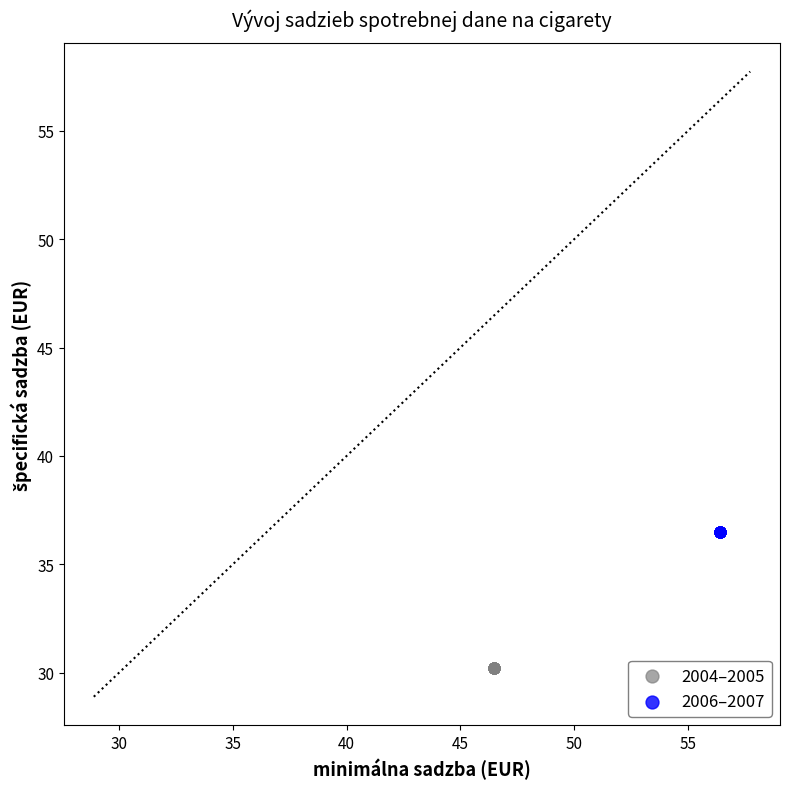

What are all the series names shown in the legend?

2004–2005, 2006–2007